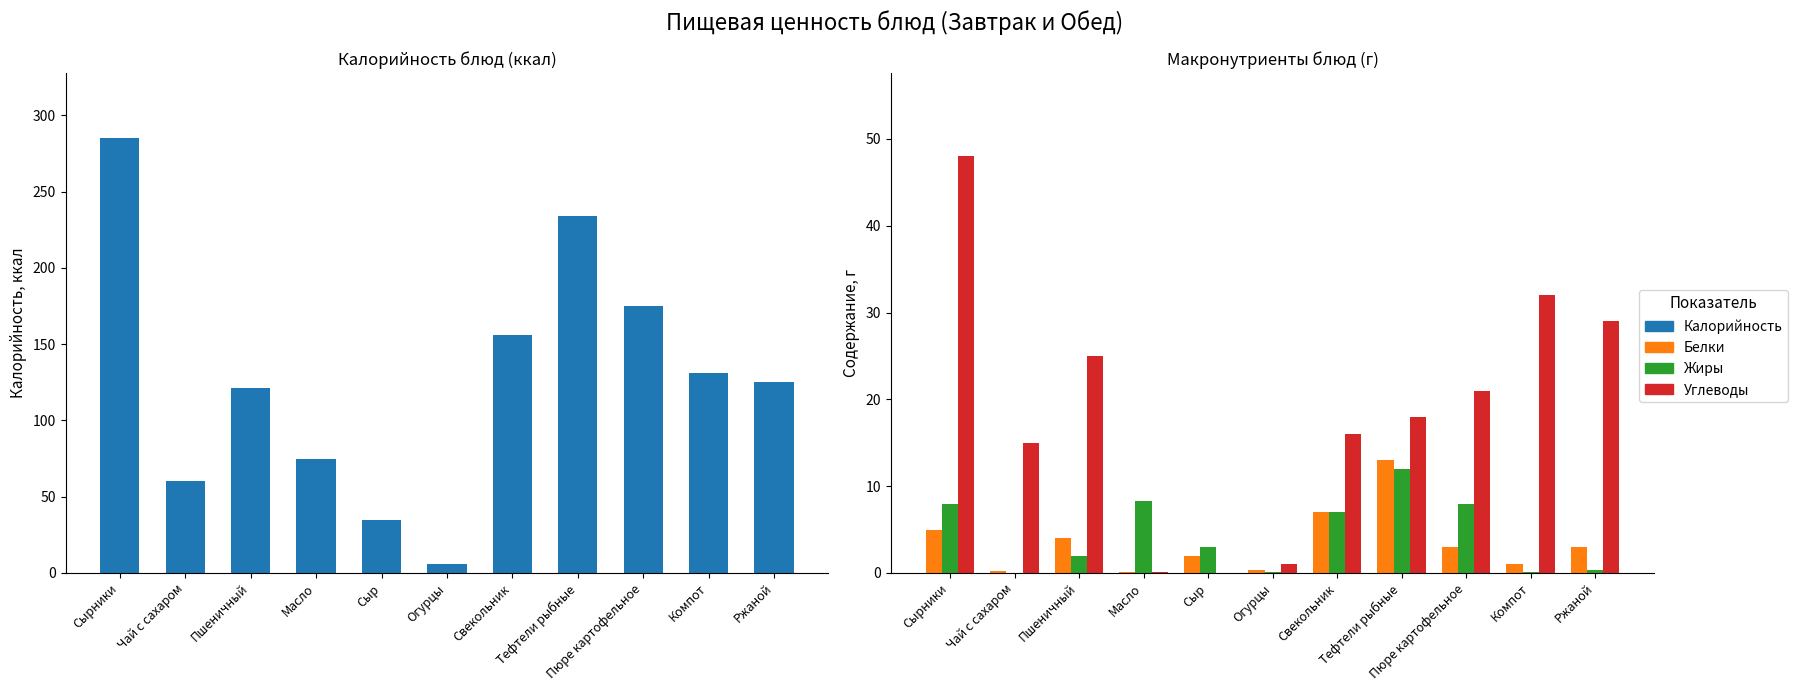

True or false: Жиры has a value of 8.0 at Пюре картофельное.

True